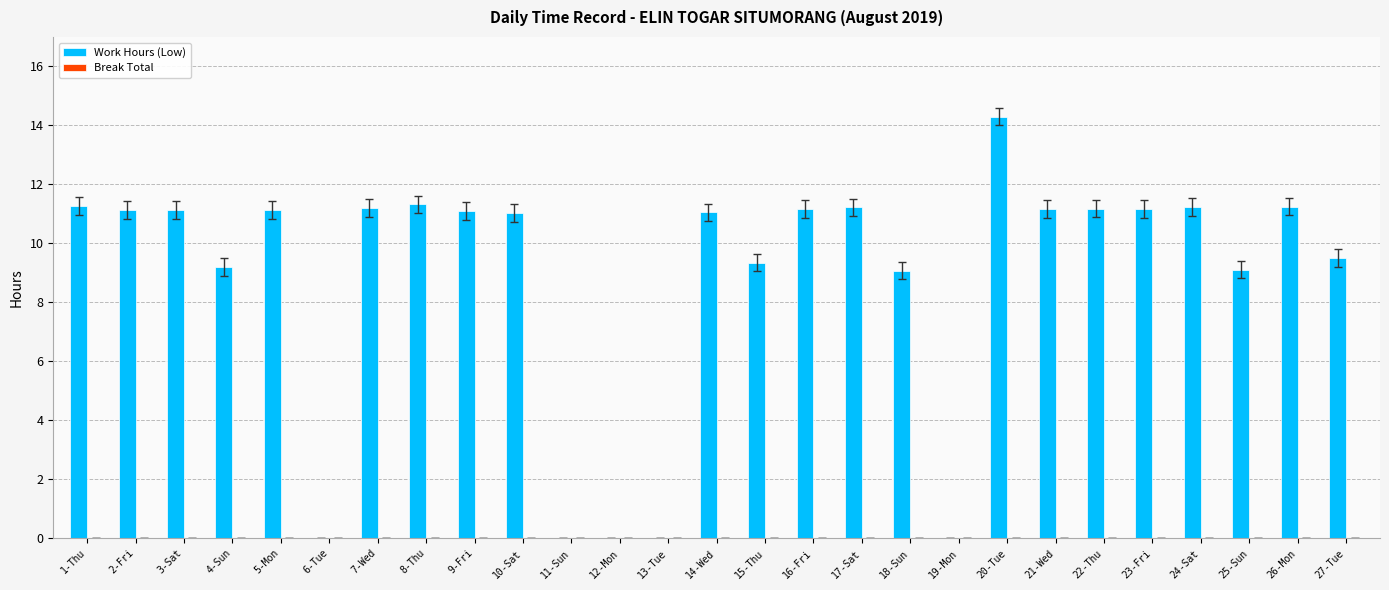

Approximately how many times larger is the value at 10-Sat compared to 14-Wed?

1.0